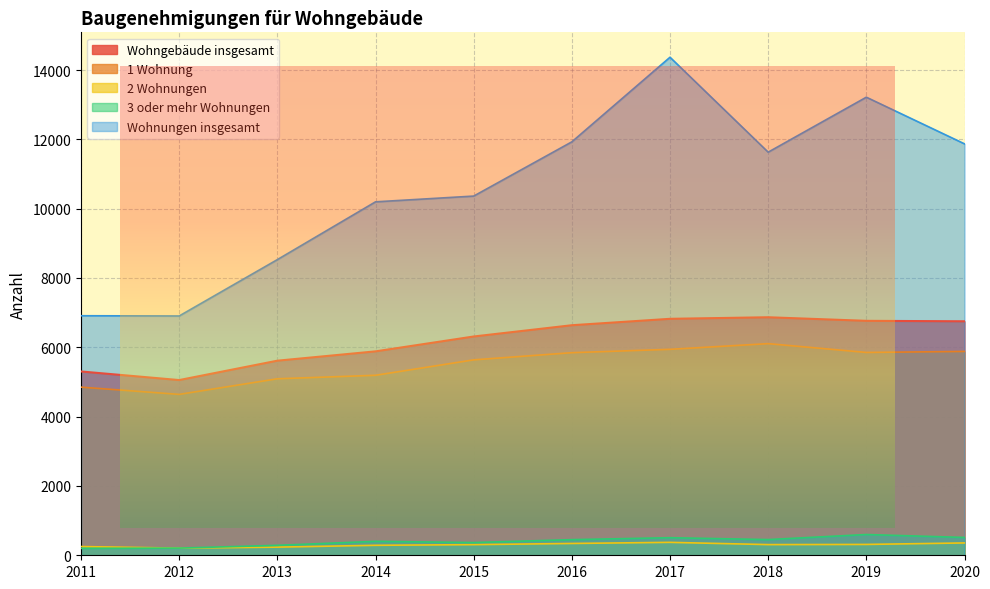

What is the value of the 3 oder mehr Wohnungen point at the 10th from the left?

514